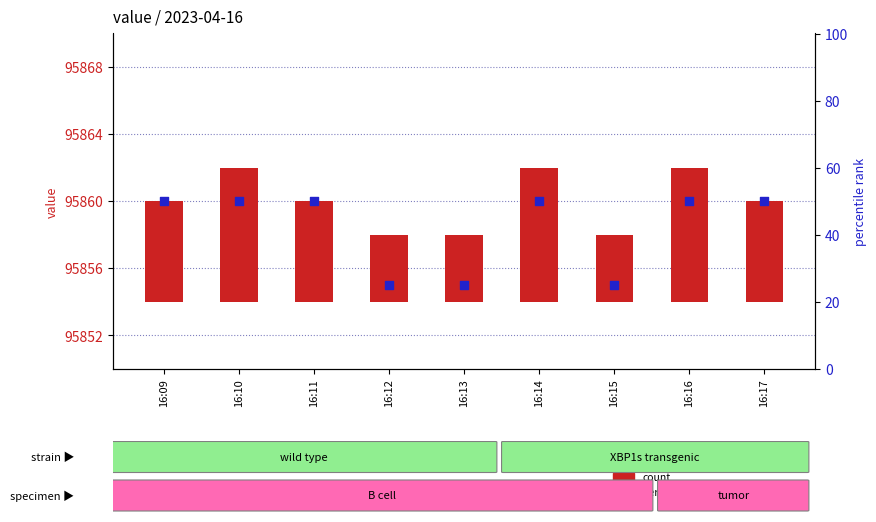

Which series contains the lowest Y value?

count